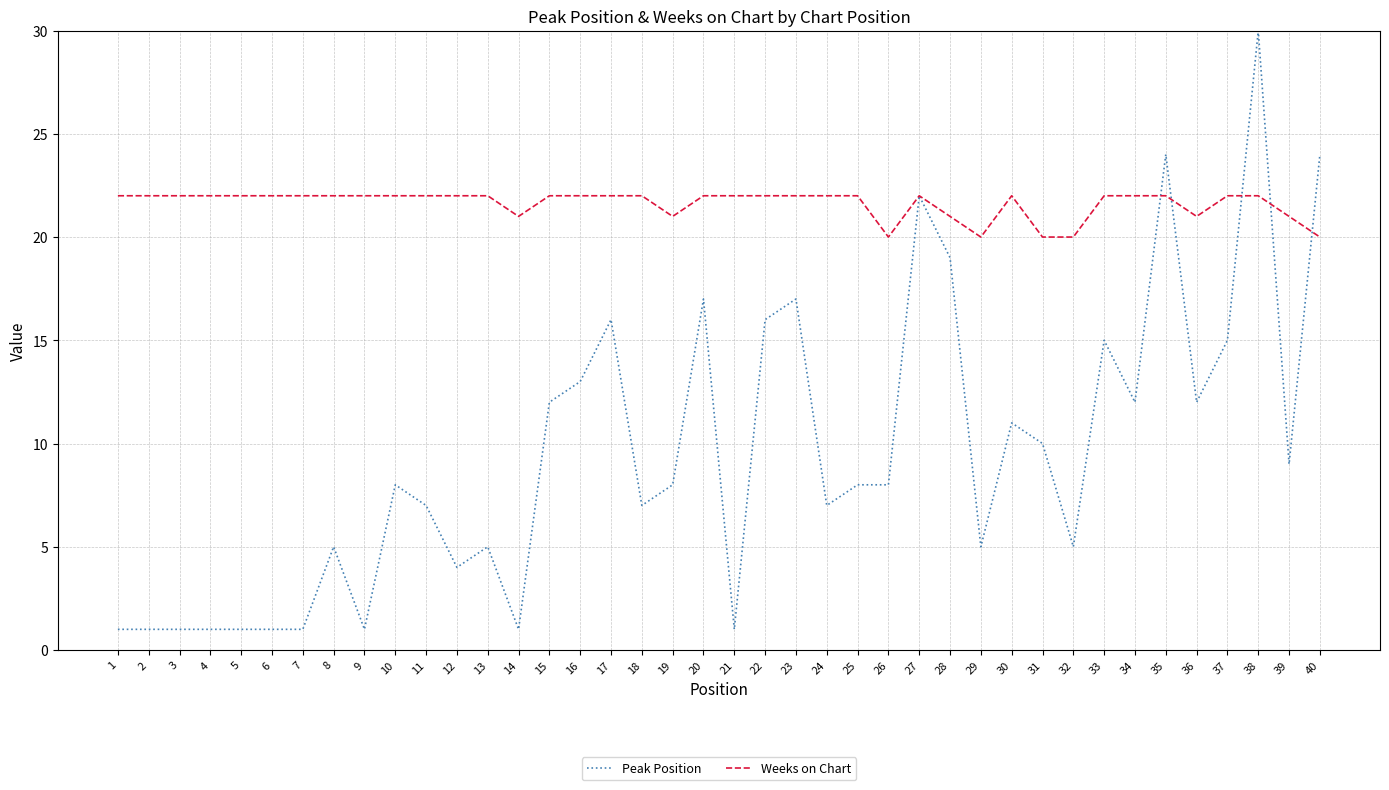

What is the difference between the second highest and second lowest values in the Weeks on Chart series?

2